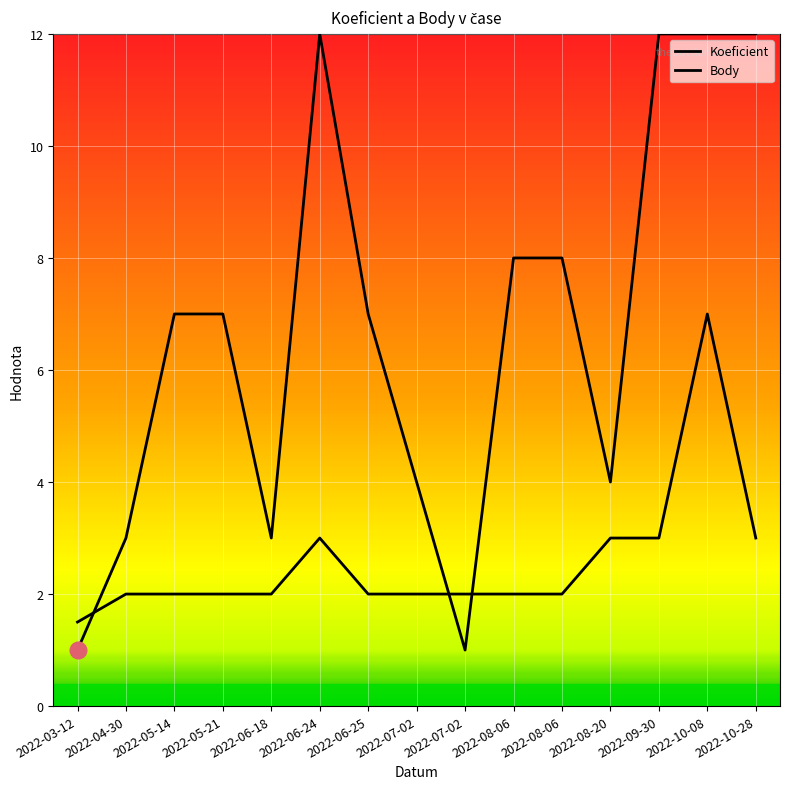

How many interior local valleys does the Koeficient series have?

3